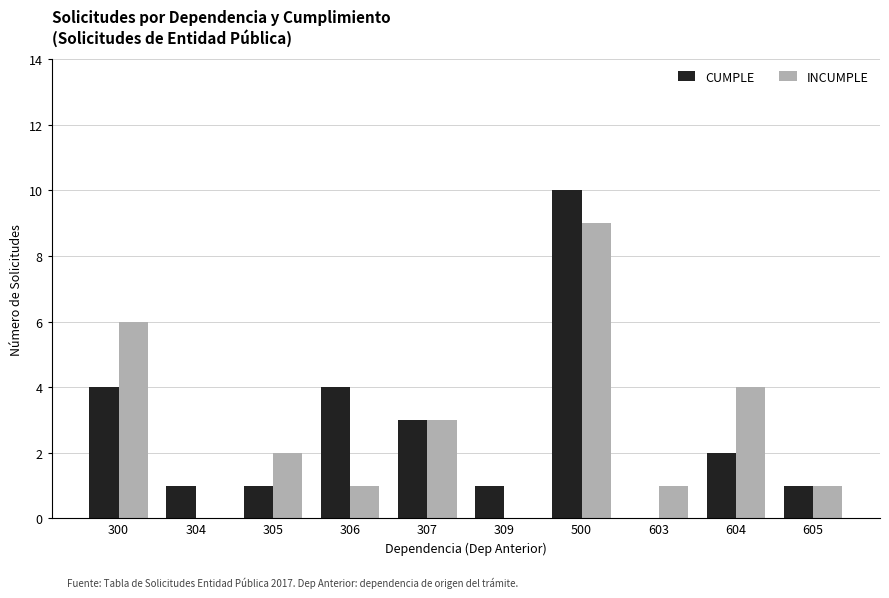

True or false: INCUMPLE has a value of 1 at 306.

True